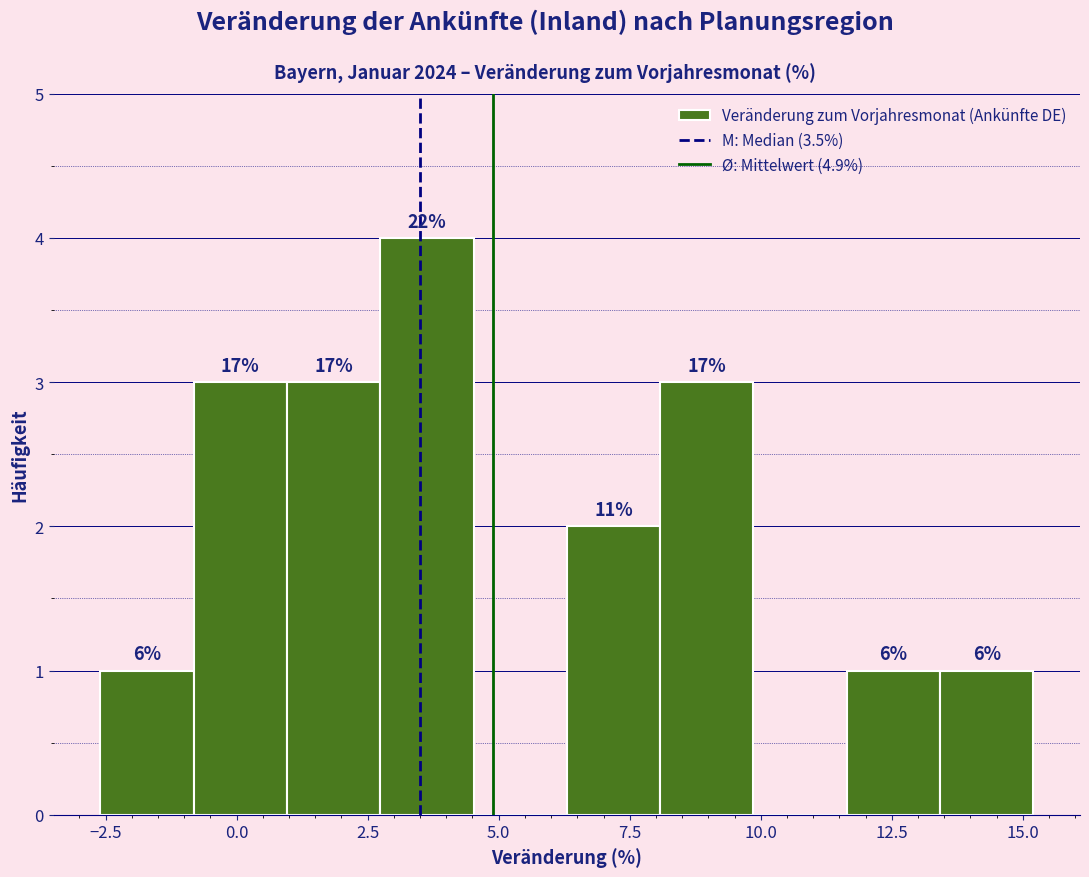

Read against the x-axis, roughly where is the centre of the tallest bar?

3.5